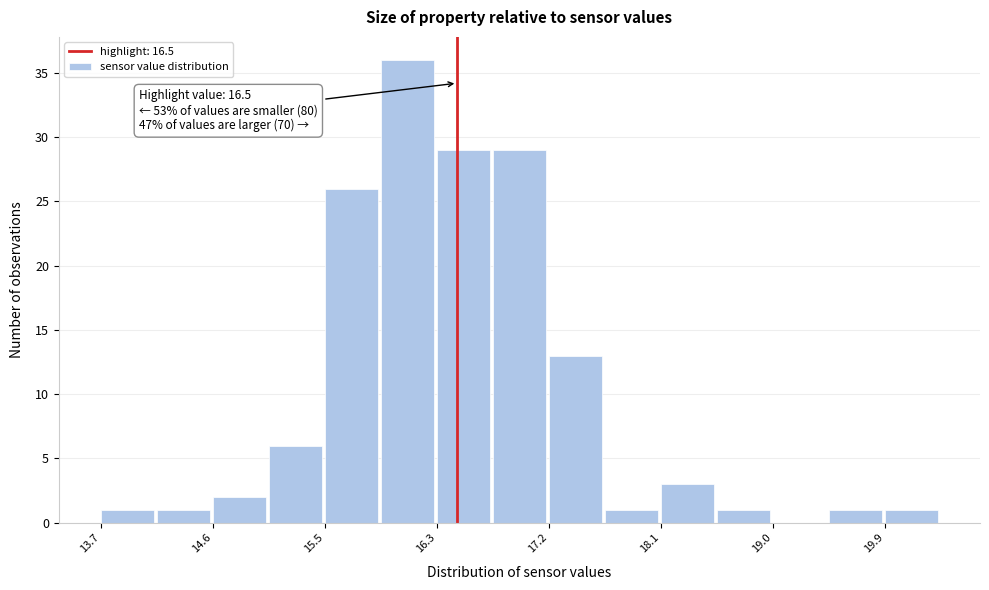

Over which range of the x-axis is the bar tallest?

15.90 to 16.34